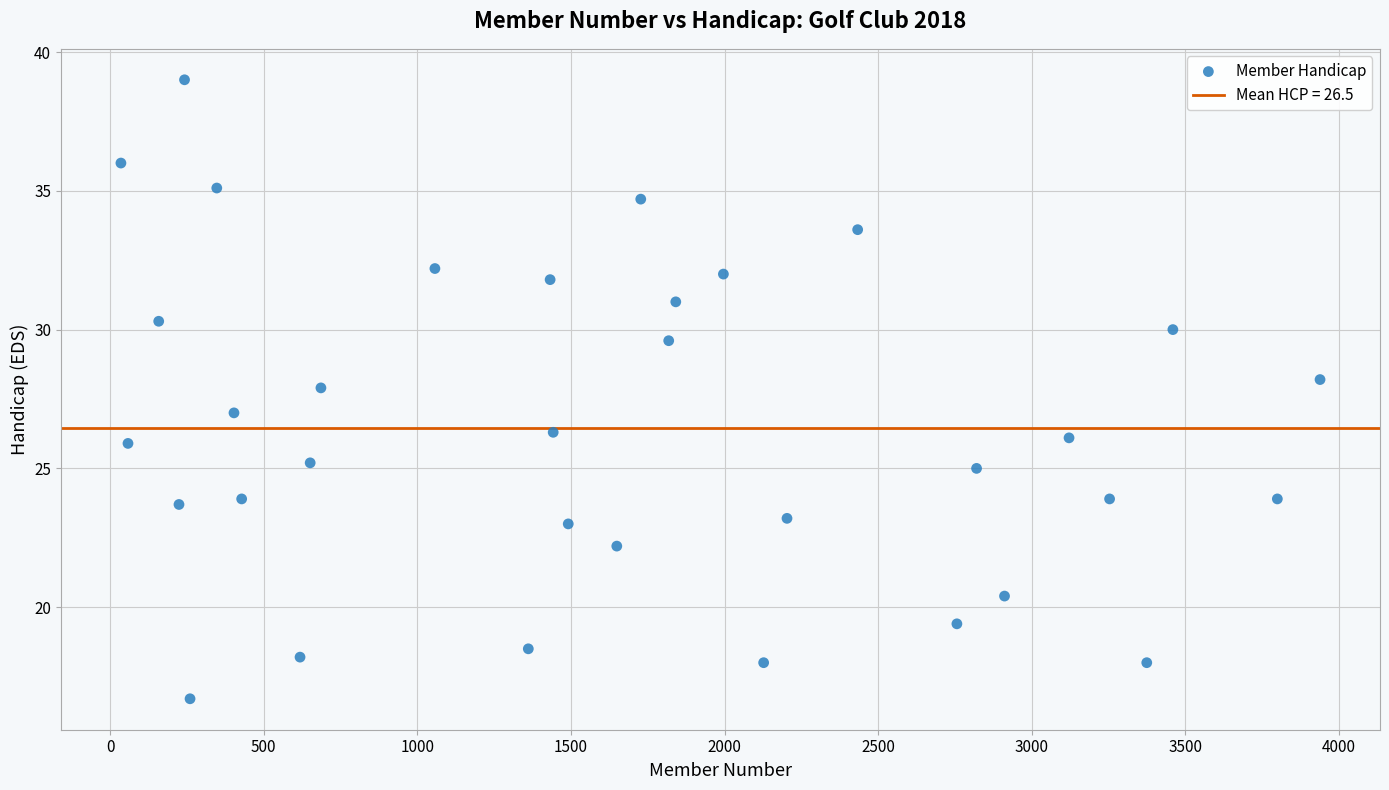

What is the range of Y values (max minus min)?

22.3